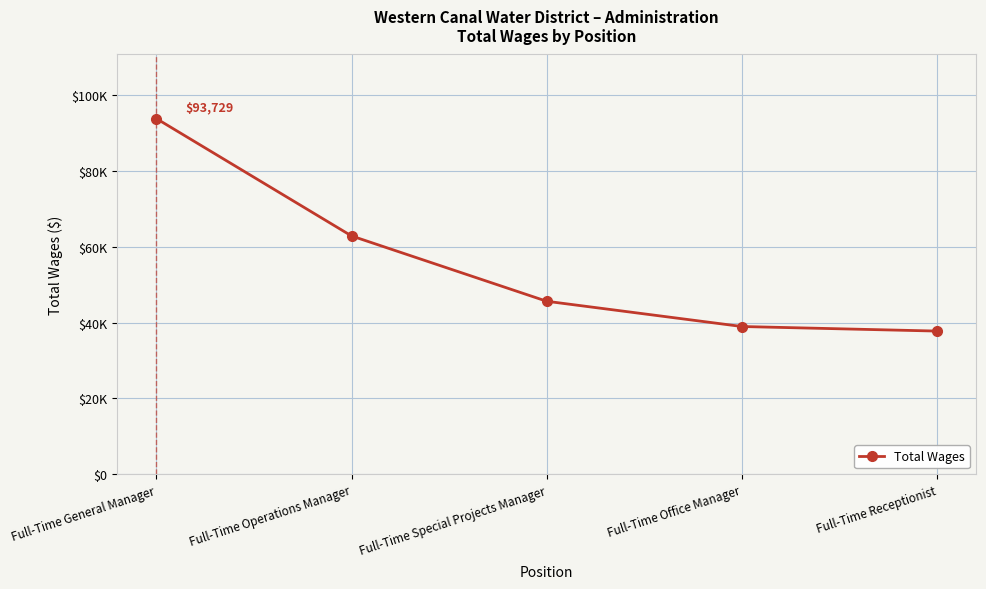

What is the value of the 4th point from the left?

38958